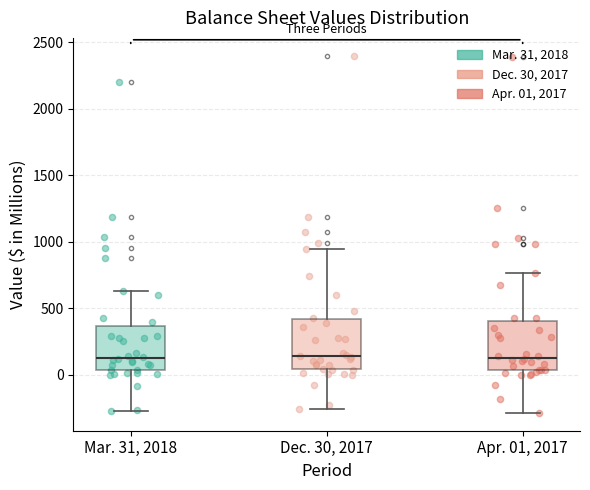

Where is the upper edge of the box for Dec. 30, 2017 on the y-axis? The values are not printed on the chart, so give them approximately, as read against the axis.

400